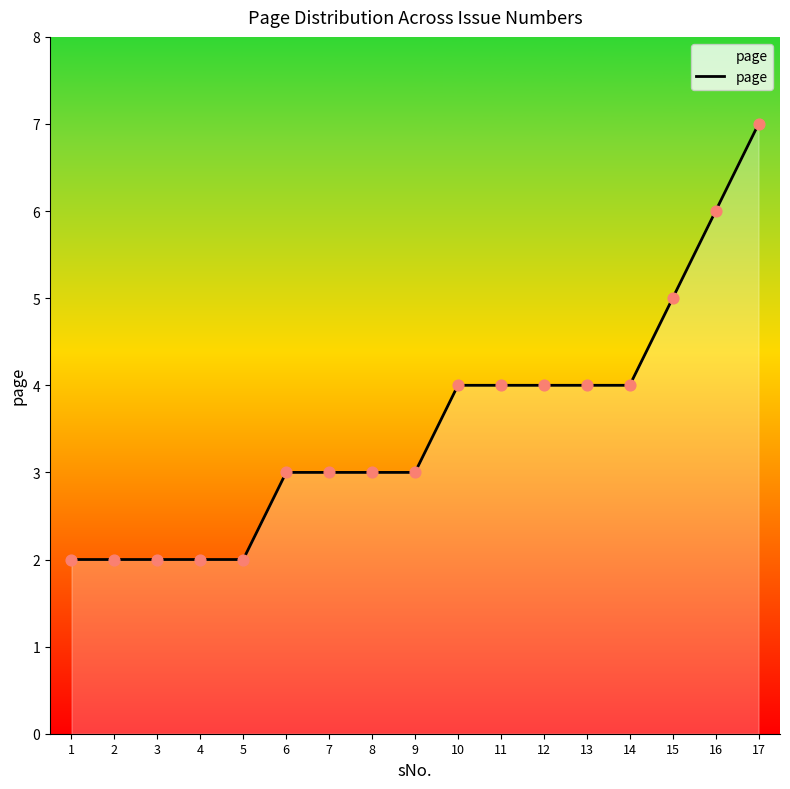

Between 4 and 11, which is larger?

11